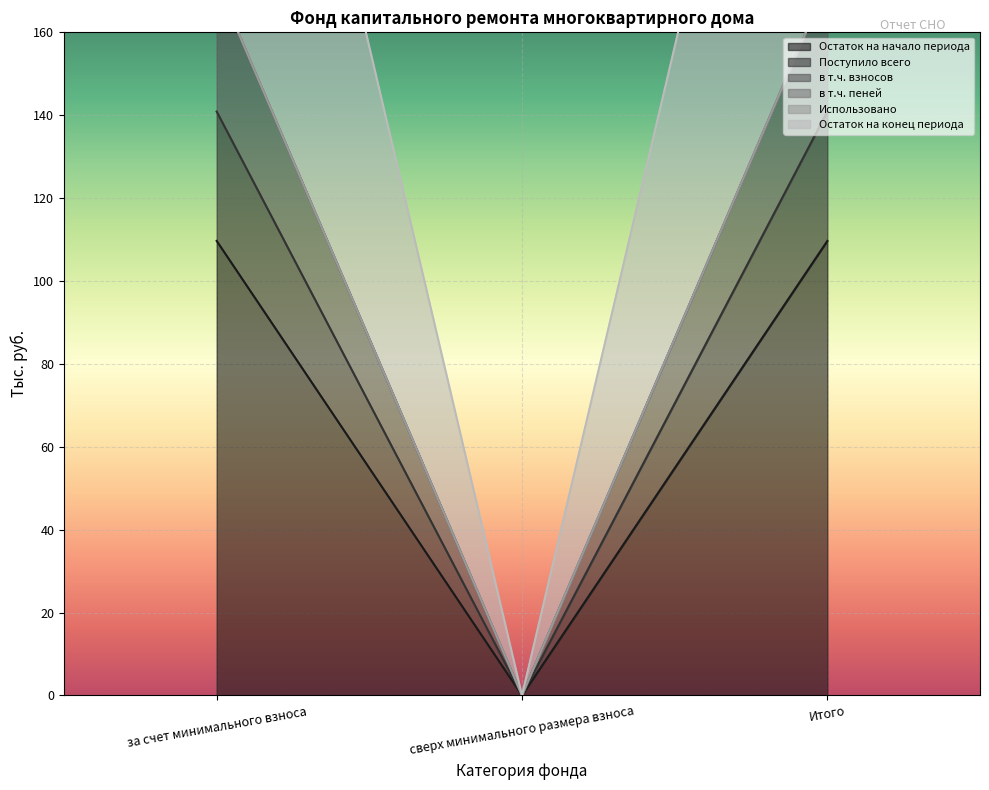

True or false: Остаток на начало периода has a value of 56.5 at сверх минимального размера взноса.

False